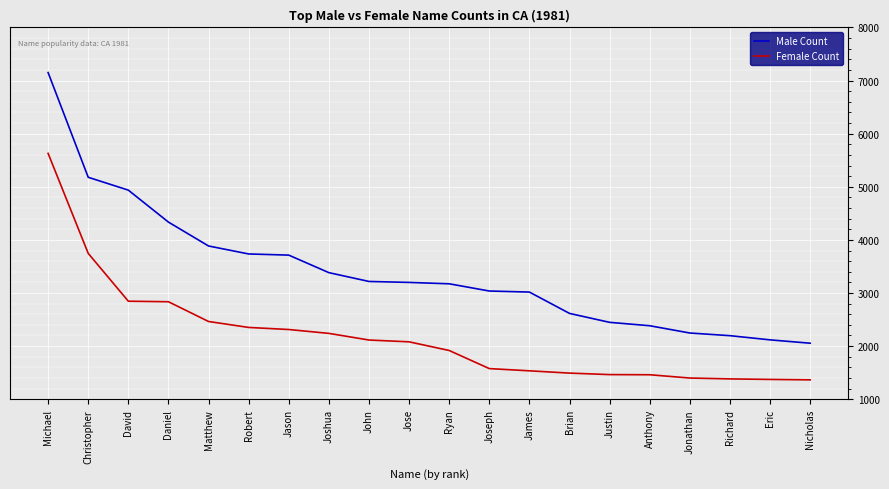

What is the greatest value displayed?

7151